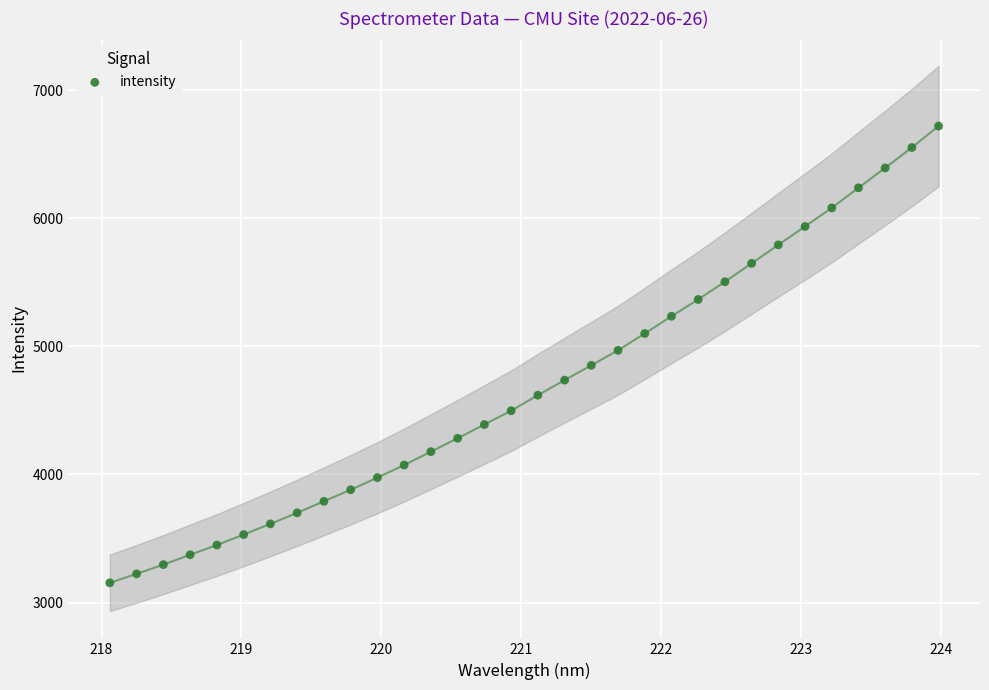

What is the range of X values (max minus min)?

5.9